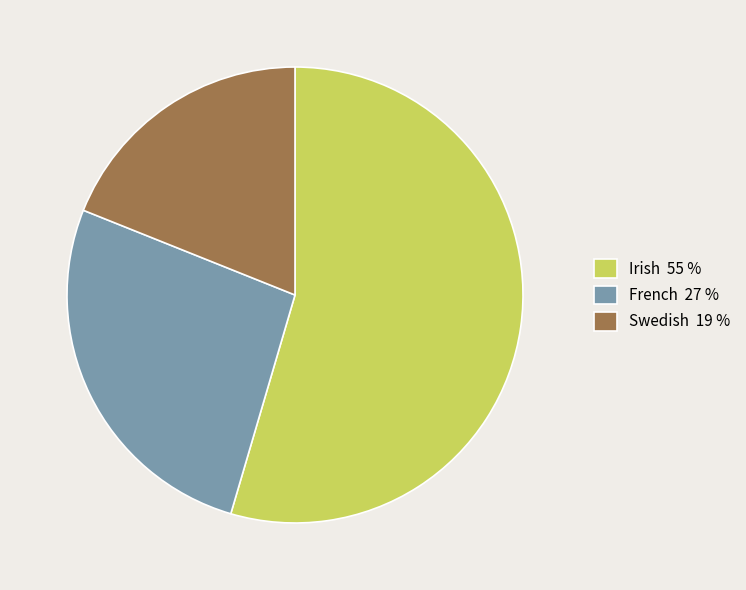

Which has a higher value, Irish 55 % or French 27 %?

Irish 55 %